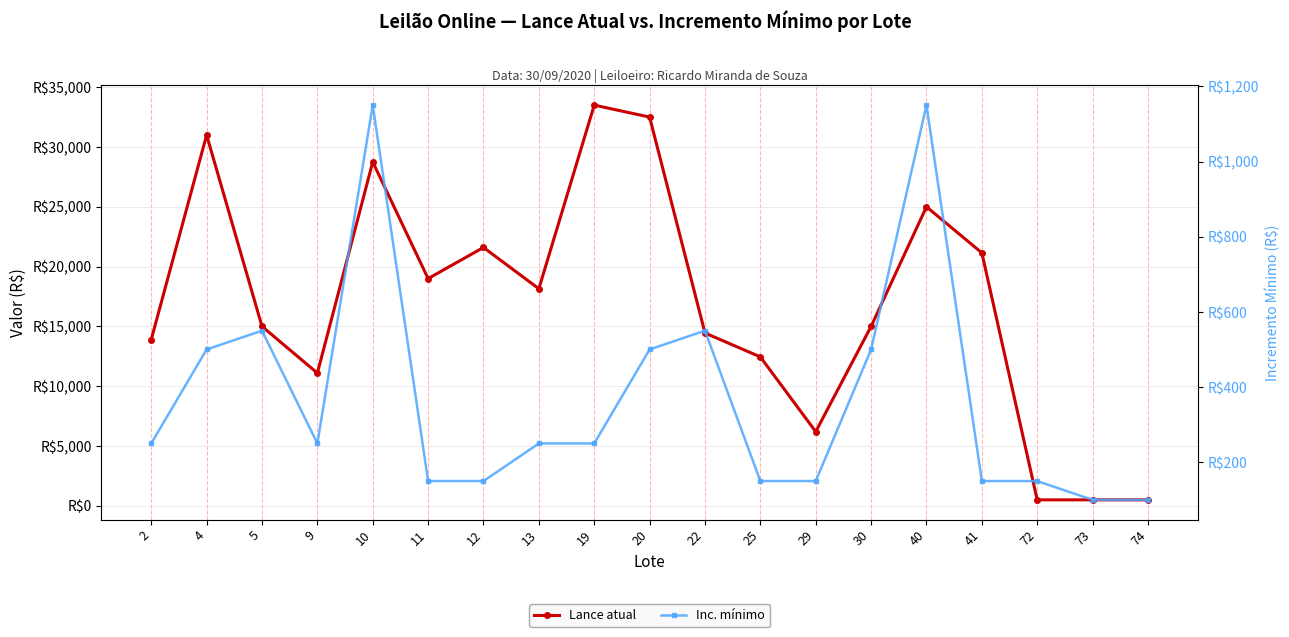

At how many categories does at least one series exceed 8014?

15